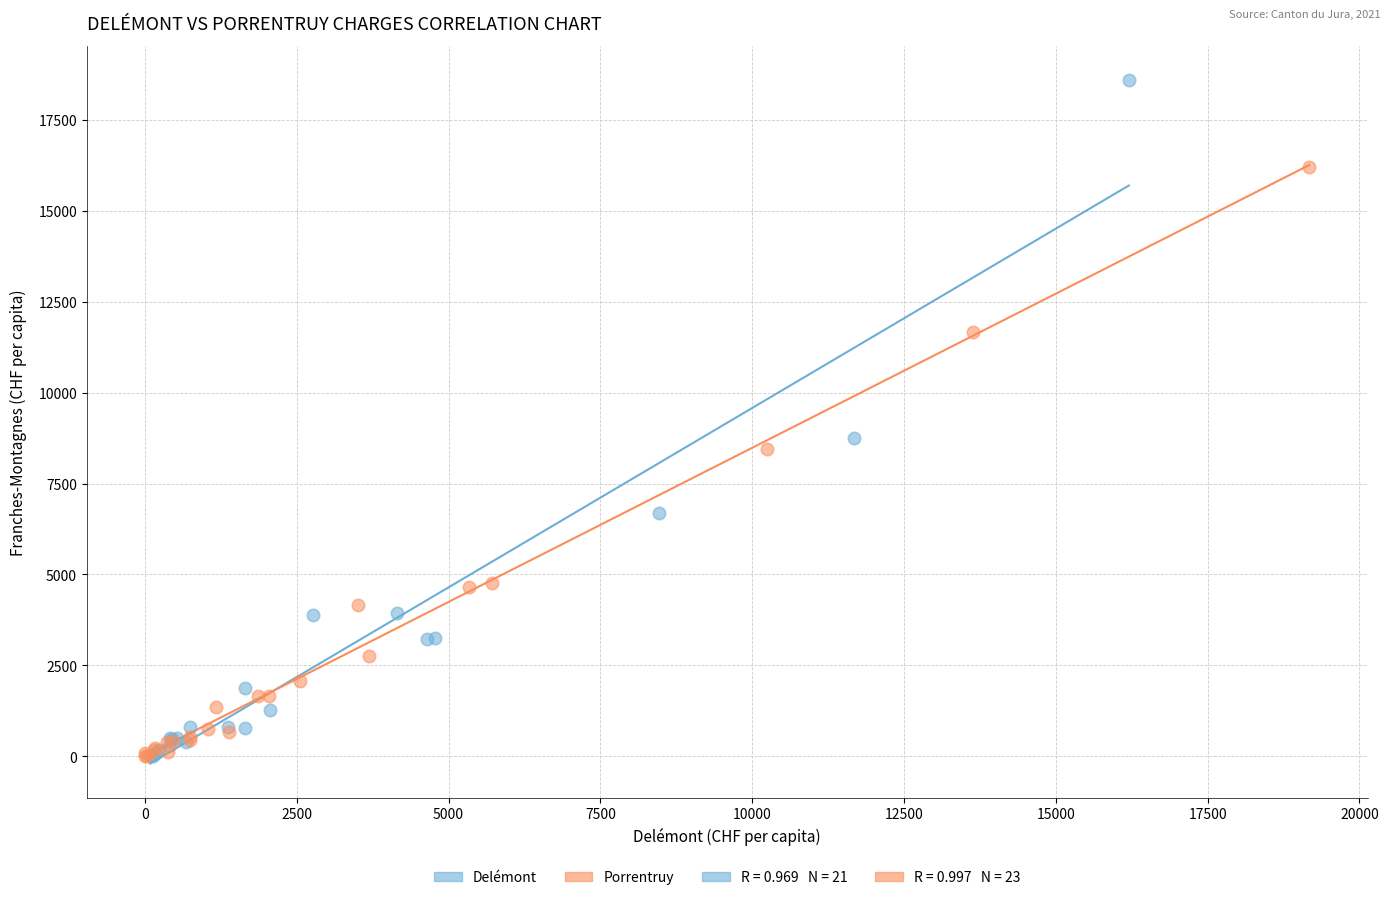

Which series reaches the maximum Y coordinate?

Delémont